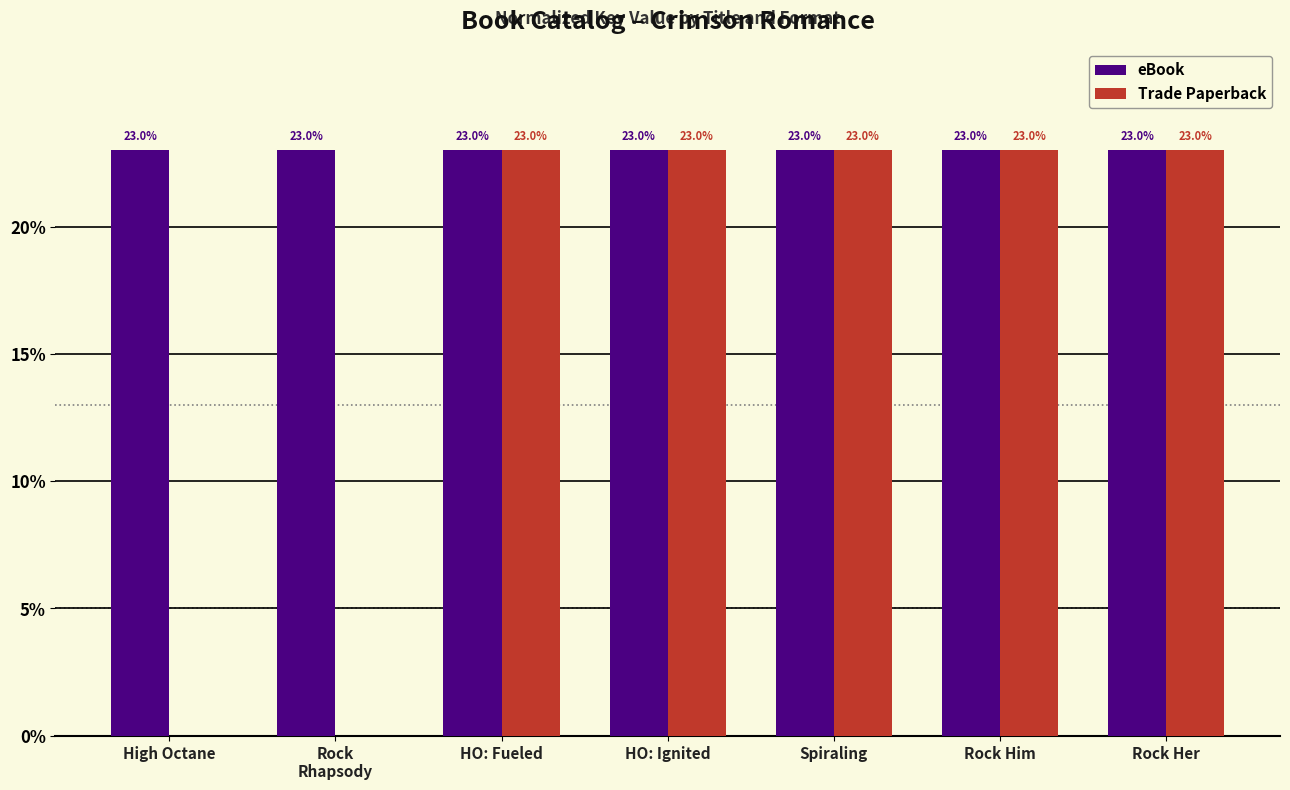

The value of eBook at Rock Him is 34.7. True or false?

False